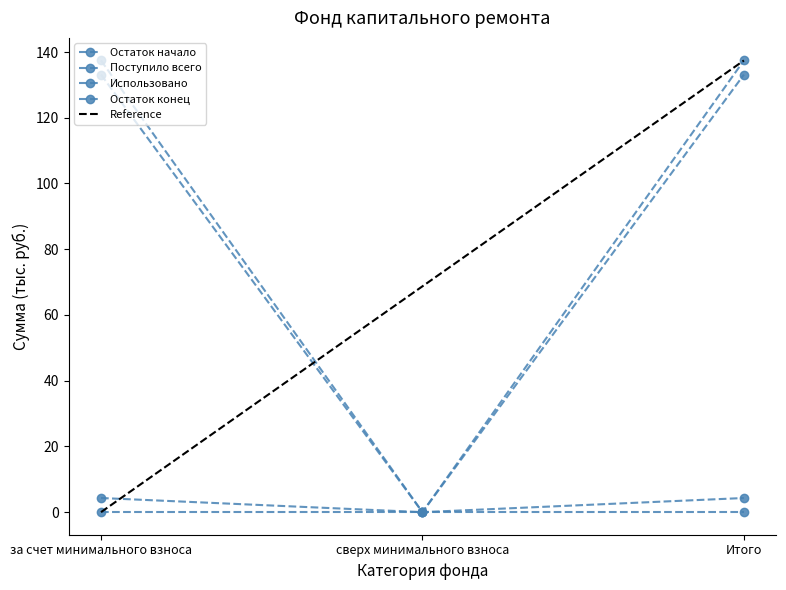

What is the highest value of the Поступило всего series?

133.1